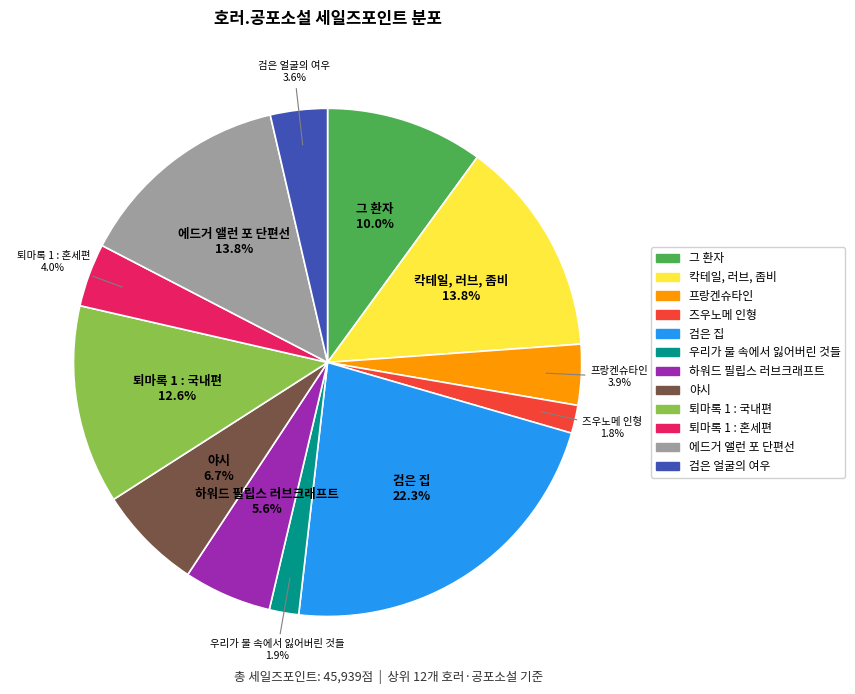

What is the largest slice in the pie chart?

검은 집